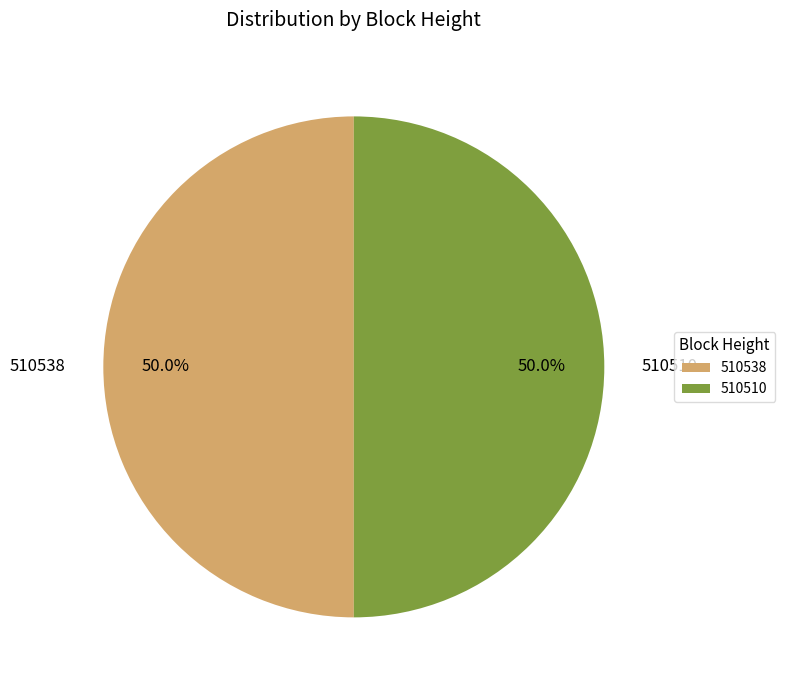

Combined, do 510510 and 510538 account for over 50%?

Yes